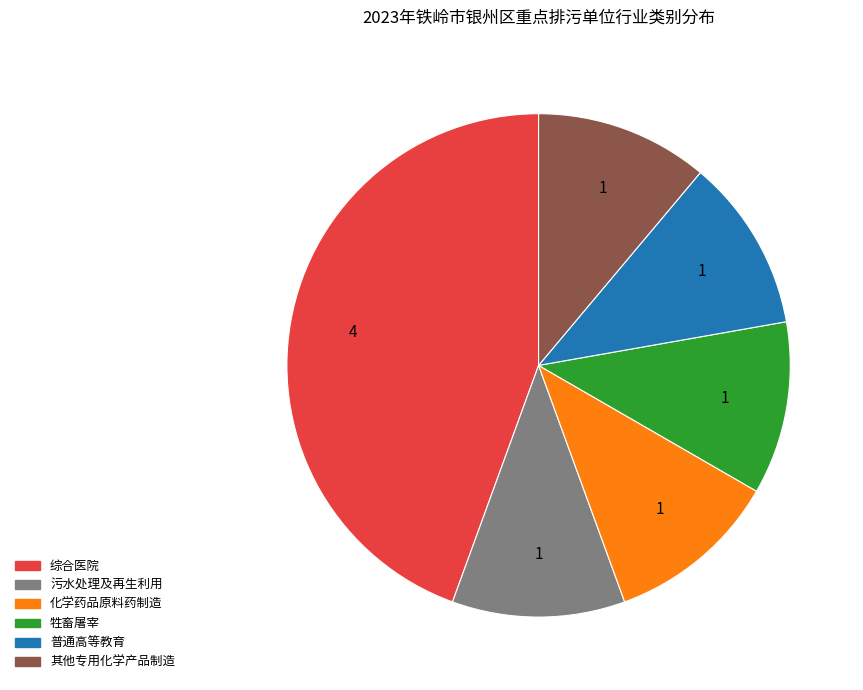

Does 普通高等教育 account for over 50% of the chart?

No